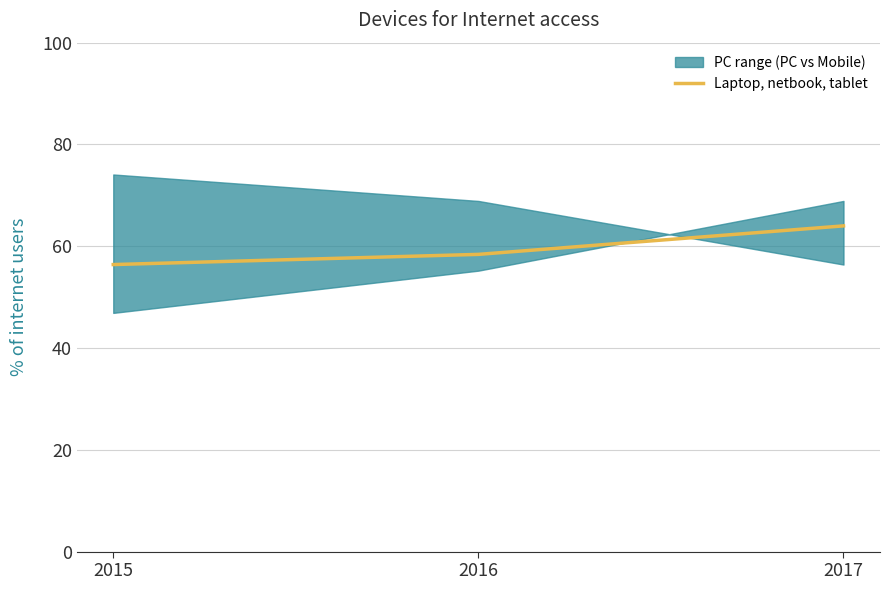

At which label does Mobile phone first exceed 55?

2016